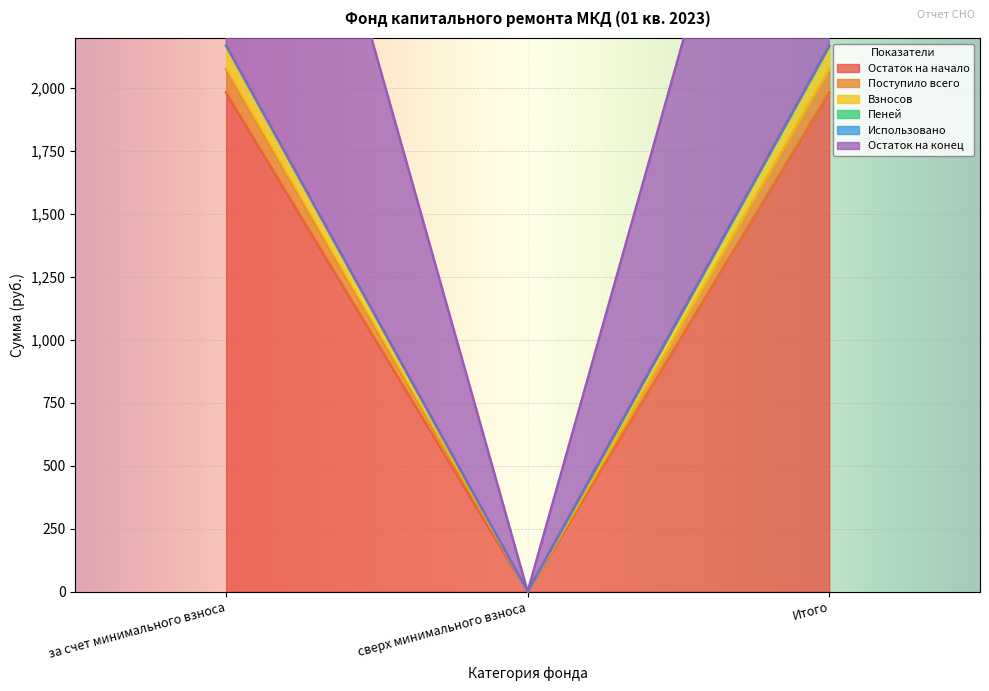

What is the label of the 3rd point from the left?

Итого